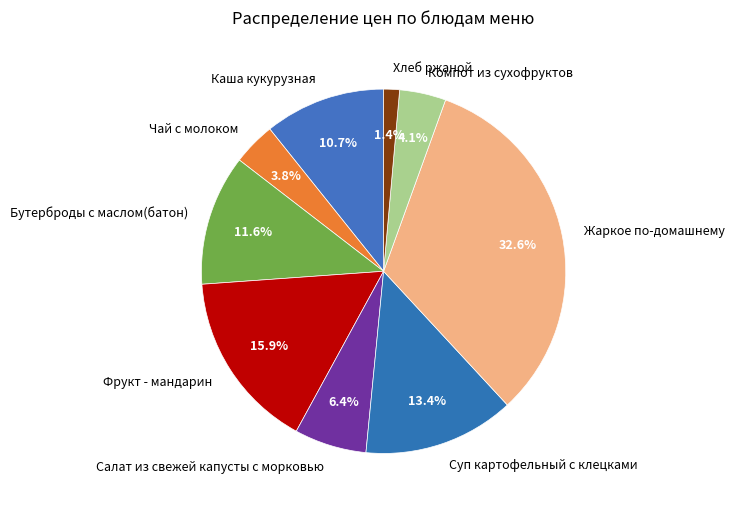

Count the number of slices in the pie.

9